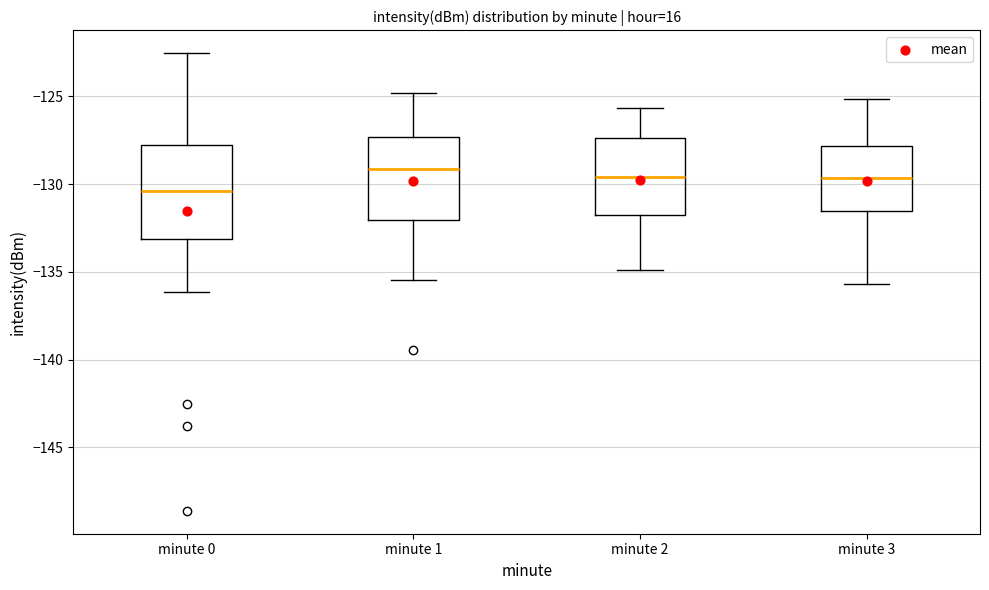

Reading left to right, transcribe this box plot: for each box, give where its median line is, the range the box spans, and where its two whiskers end, as read against the y-axis. The values are not printed on the chart, so give them approximately, as read against the axis.

minute 0: median -130.5, box -133.0 to -127.5, whiskers -136.0 to -122.5
minute 1: median -129.0, box -132.0 to -127.5, whiskers -135.5 to -125.0
minute 2: median -129.5, box -132.0 to -127.5, whiskers -135.0 to -125.5
minute 3: median -129.5, box -131.5 to -128.0, whiskers -135.5 to -125.0